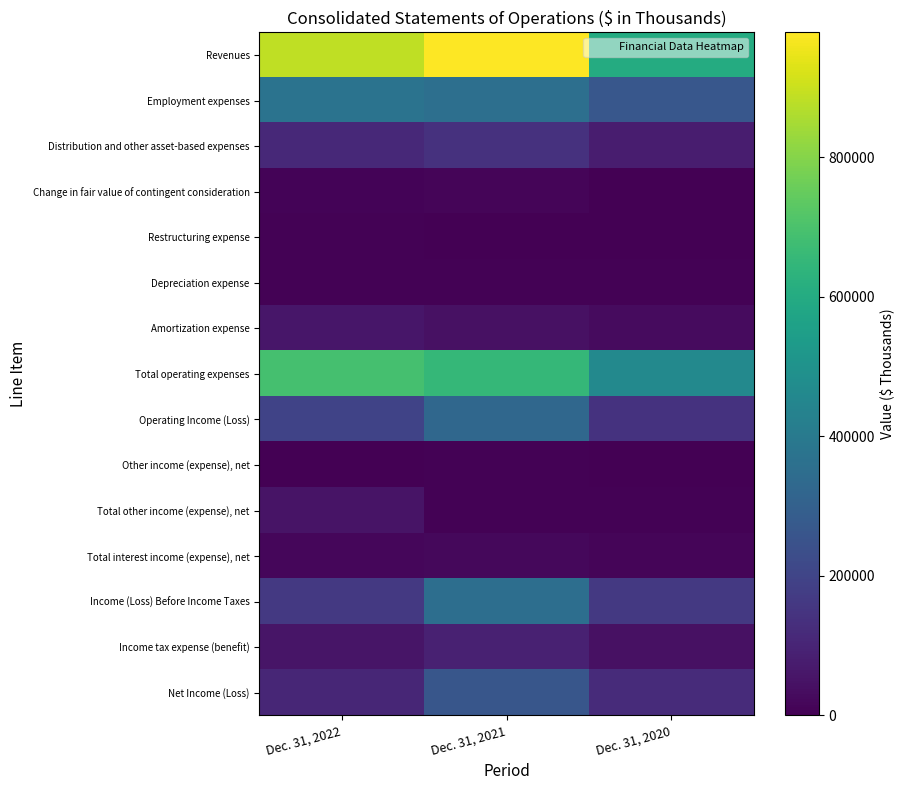

What is the maximum value shown in the chart?

979234